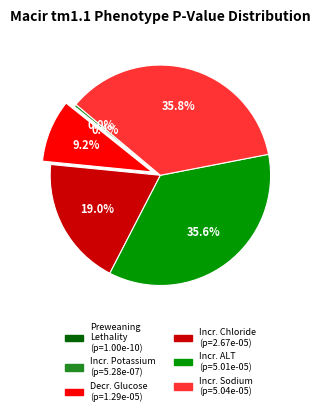

Is there any slice that represents more than half of the pie?

No